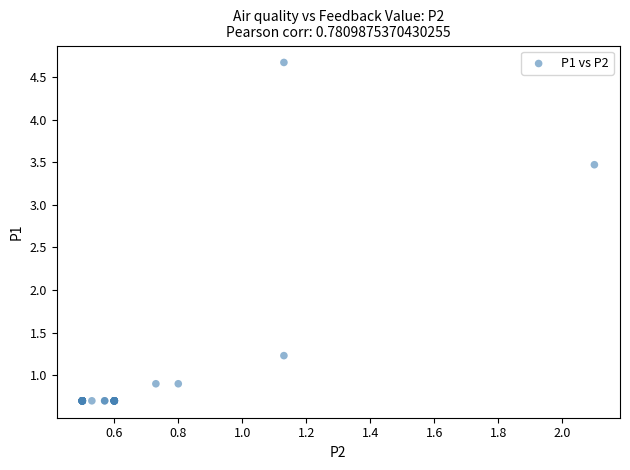

What Y value in the scatter plot is closest to 2?

1.2